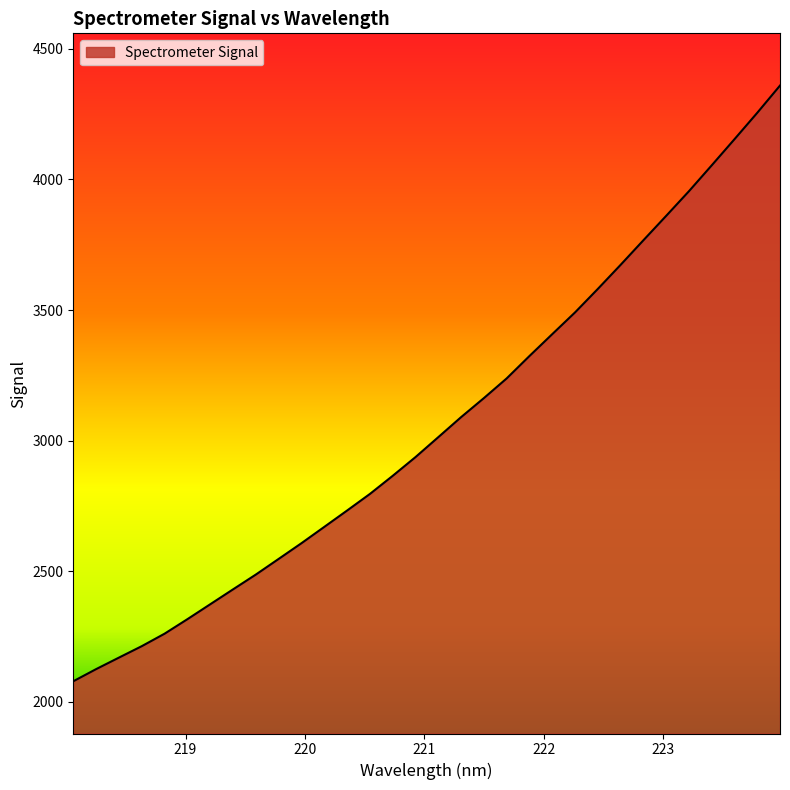

What is the minimum value shown in the chart?

2078.9